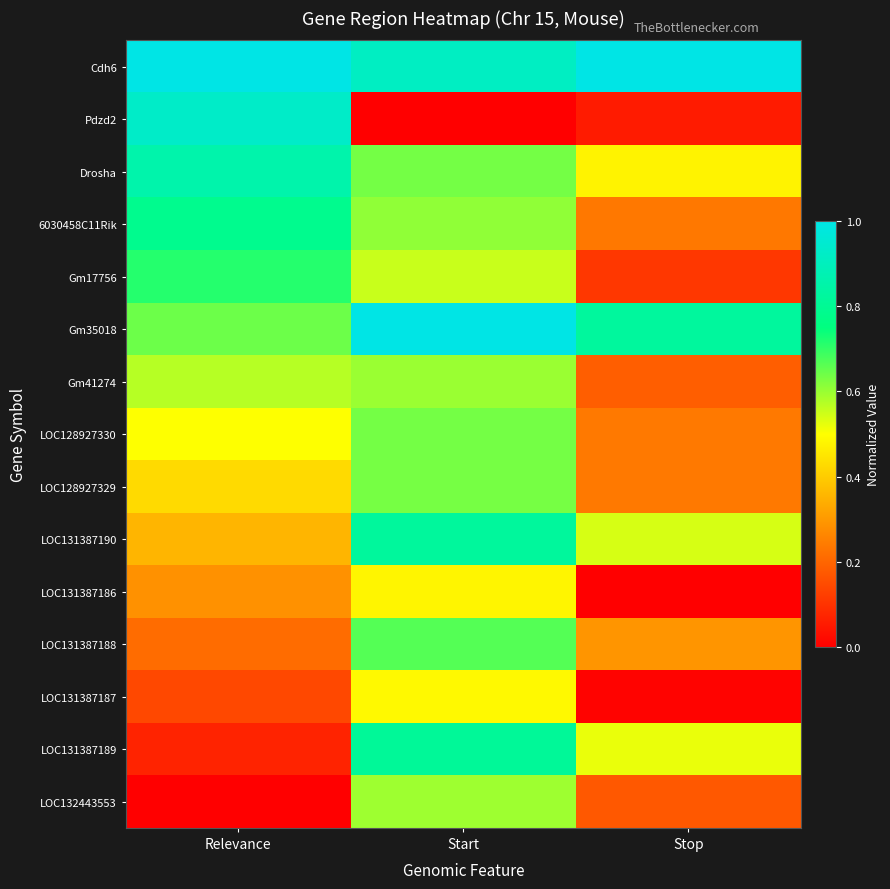

Reading left to right, list all the values displayed in this chart.

Cdh6: Relevance=1.0	Start=0.9	Stop=1.0
Pdzd2: Relevance=0.9	Start=0.0	Stop=0.1
Drosha: Relevance=0.9	Start=0.6	Stop=0.5
6030458C11Rik: Relevance=0.8	Start=0.6	Stop=0.2
Gm17756: Relevance=0.7	Start=0.6	Stop=0.1
Gm35018: Relevance=0.6	Start=1.0	Stop=0.8
Gm41274: Relevance=0.6	Start=0.6	Stop=0.2
LOC128927330: Relevance=0.5	Start=0.6	Stop=0.2
LOC128927329: Relevance=0.4	Start=0.6	Stop=0.2
LOC131387190: Relevance=0.4	Start=0.8	Stop=0.5
LOC131387186: Relevance=0.3	Start=0.5	Stop=0.0
LOC131387188: Relevance=0.2	Start=0.7	Stop=0.3
LOC131387187: Relevance=0.1	Start=0.5	Stop=0.0
LOC131387189: Relevance=0.1	Start=0.8	Stop=0.5
LOC132443553: Relevance=0.0	Start=0.6	Stop=0.2